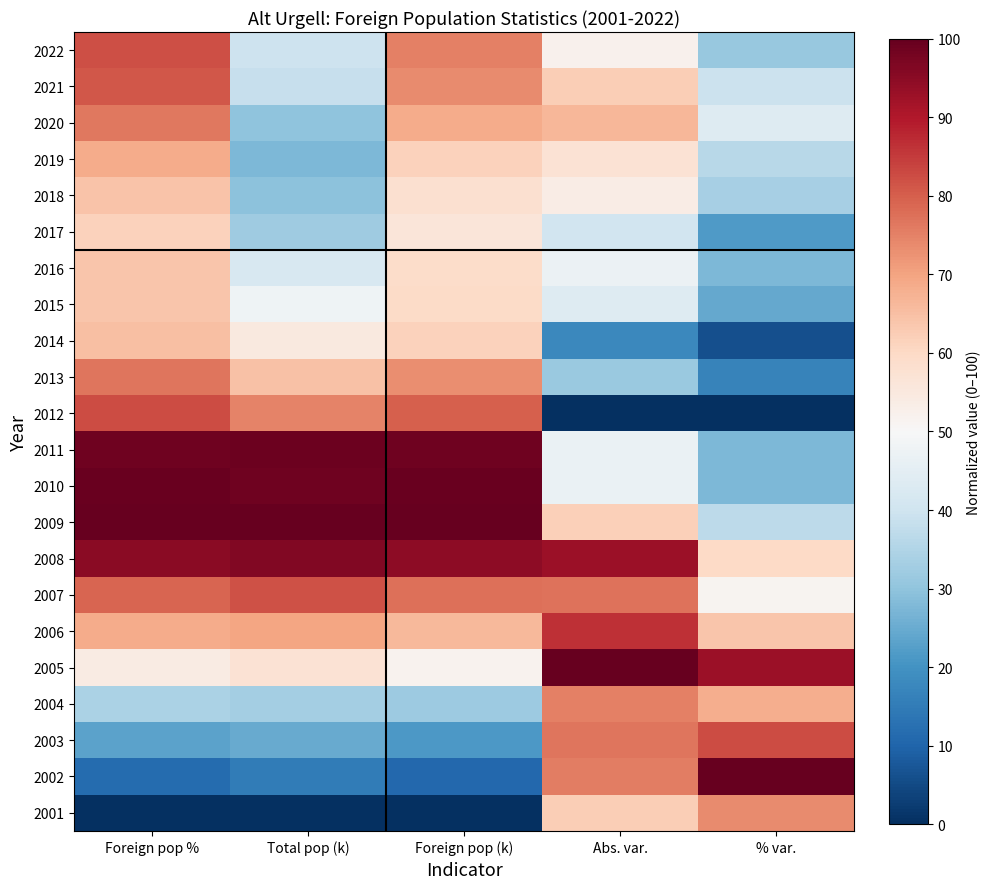

At which category does the chart reach its peak across all series?

Foreign pop %